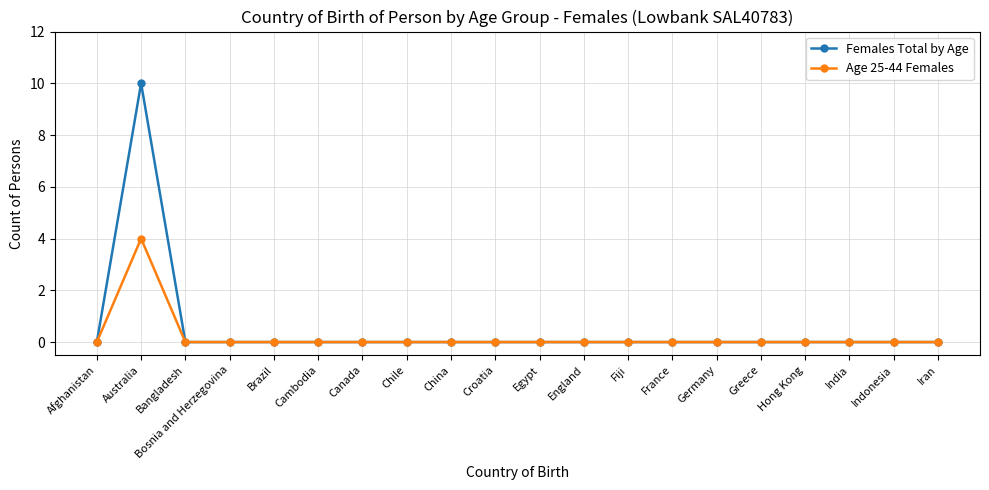

At which category does the chart reach its peak across all series?

Australia